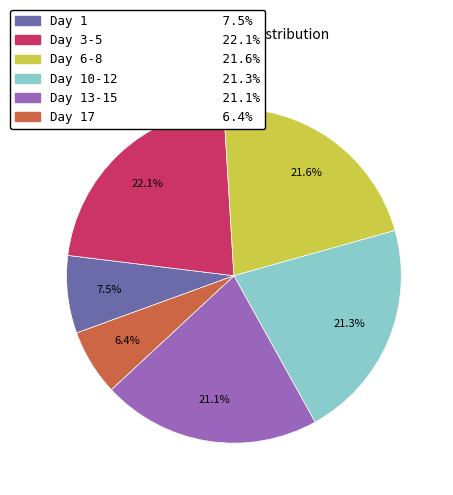

How many slices are in this pie chart?

6